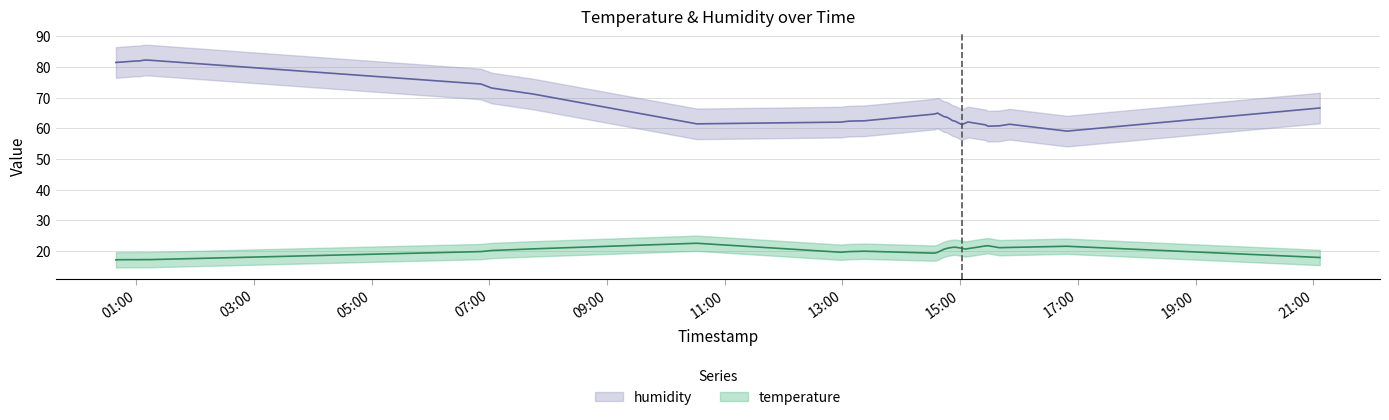

True or false: temperature and humidity cross at least once.

False